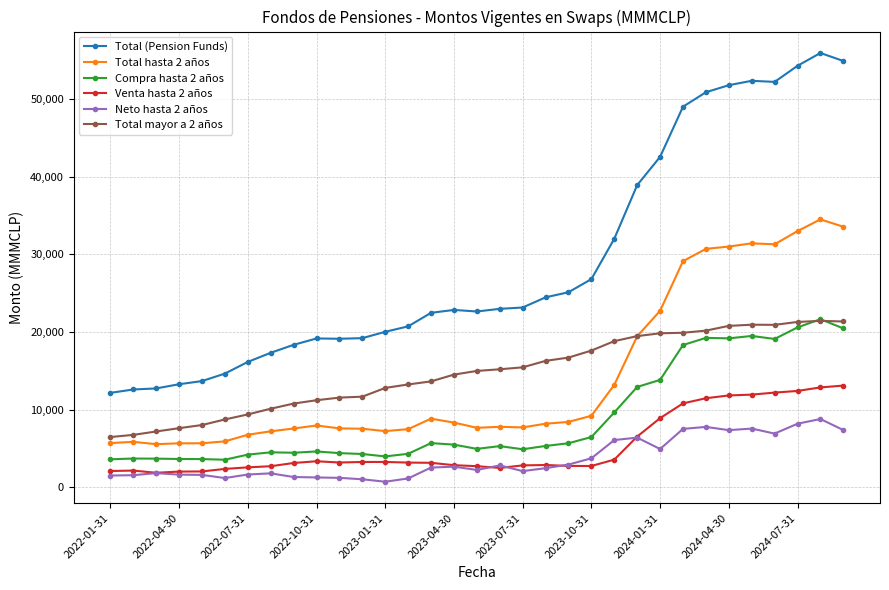

What is the greatest value displayed?

55934.9